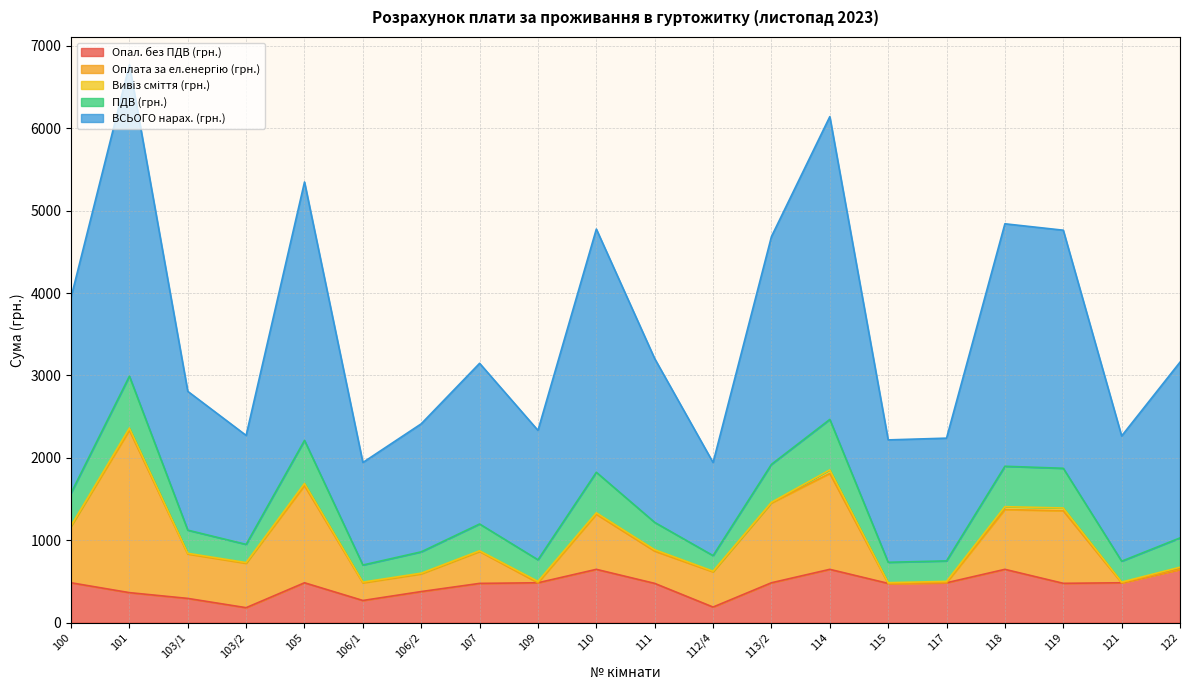

How many categories are shown in the chart?

20